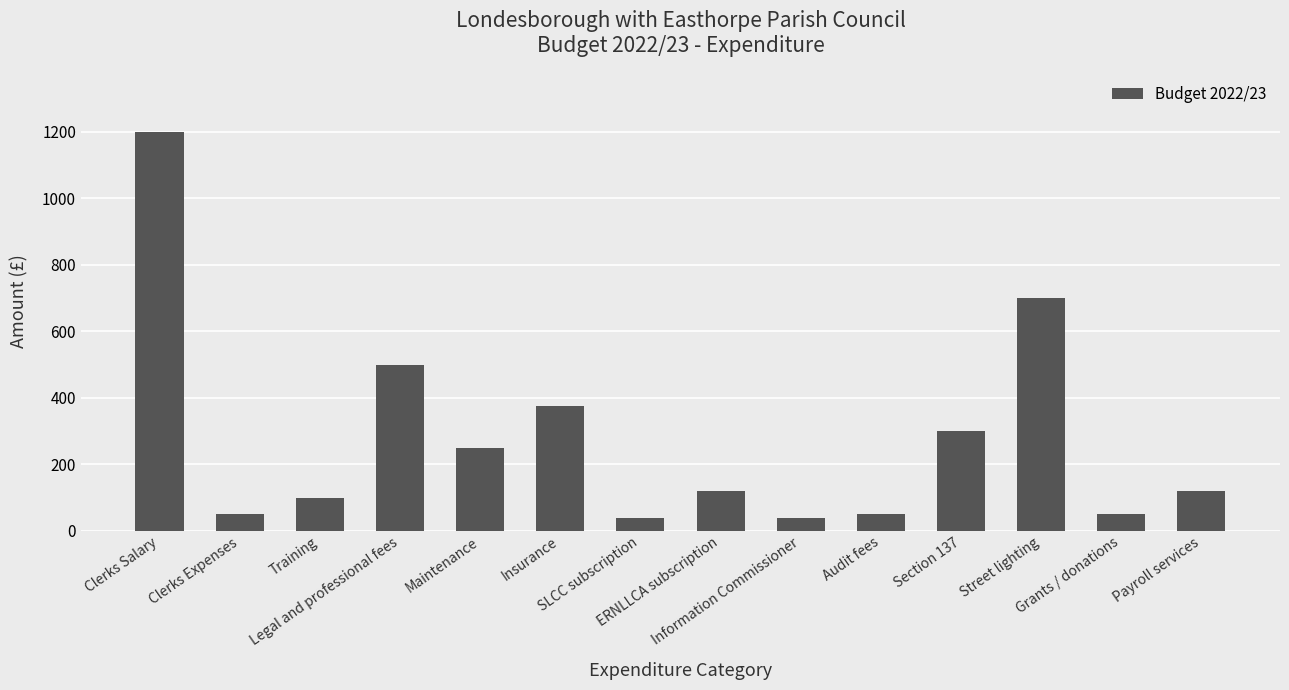

What is the greatest value displayed?

1200